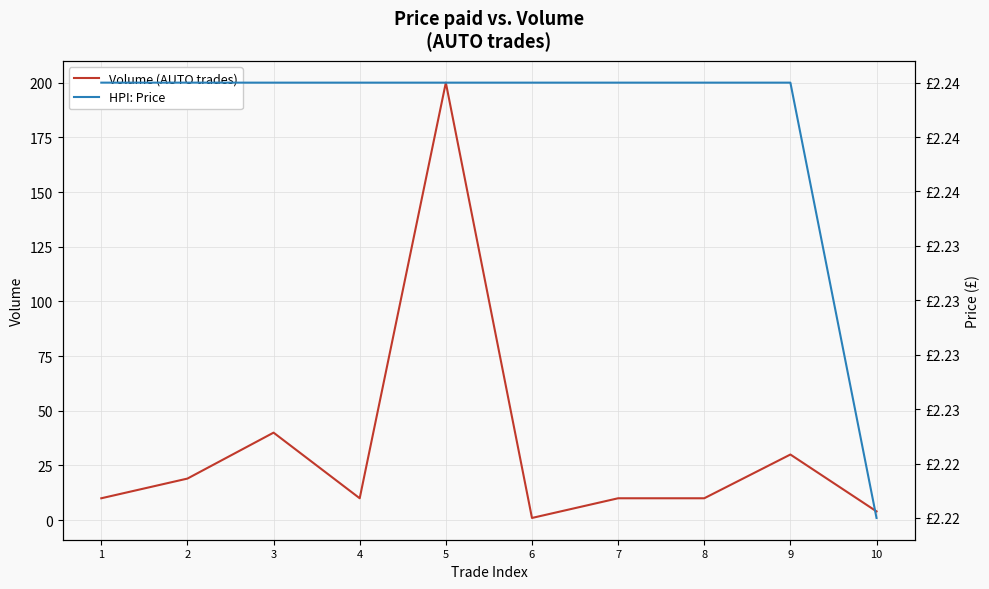

What is the difference between the highest and lowest values at 3?

37.8